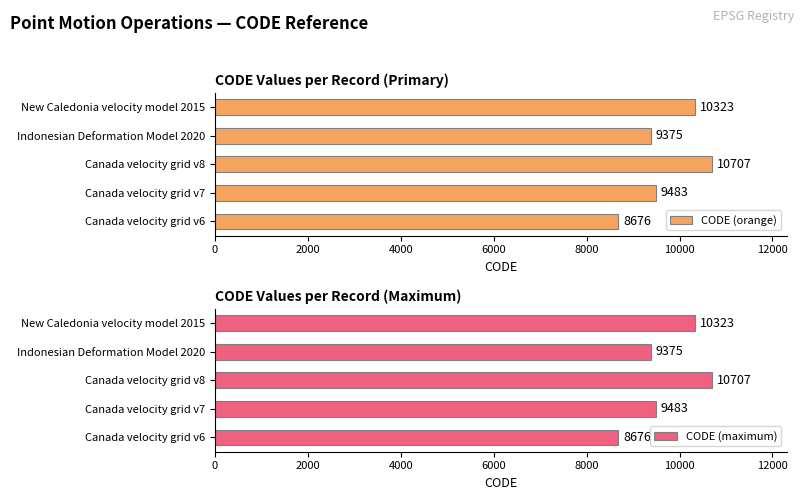

How many bars are there in each group?

2